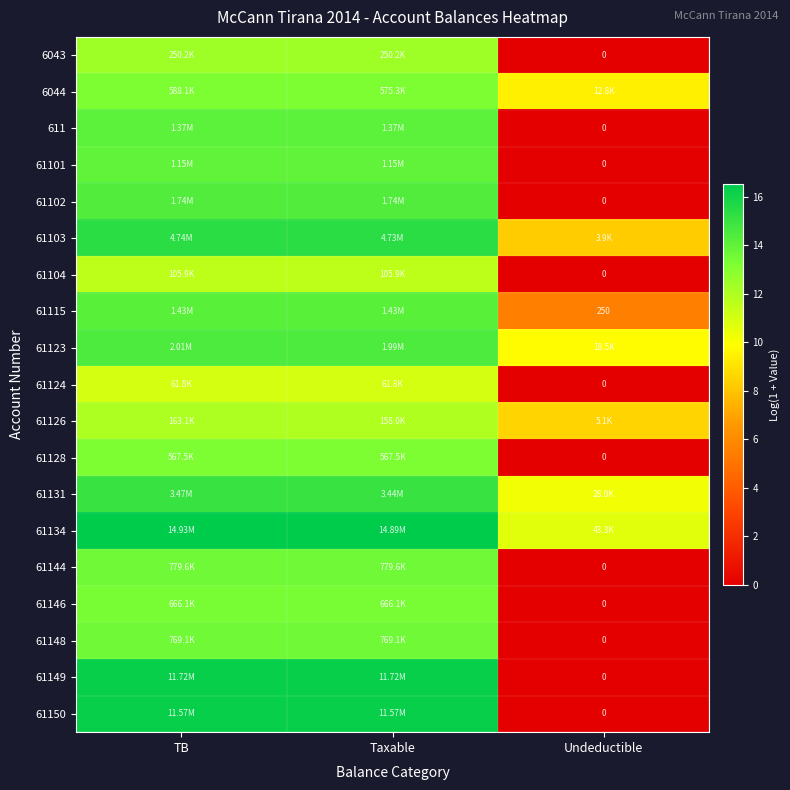

Rank the categories by 61150 value from lowest to highest.

Undeductible, TB, Taxable